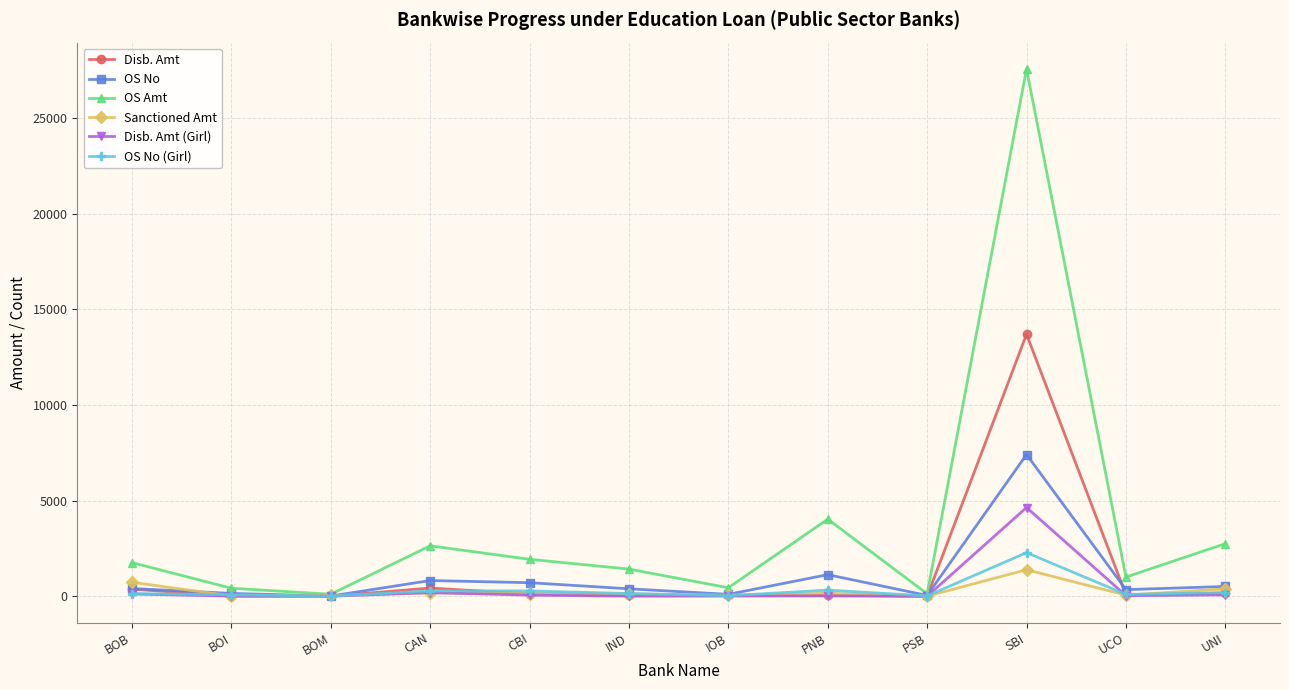

What is the total value across all series at IND?

2154.6